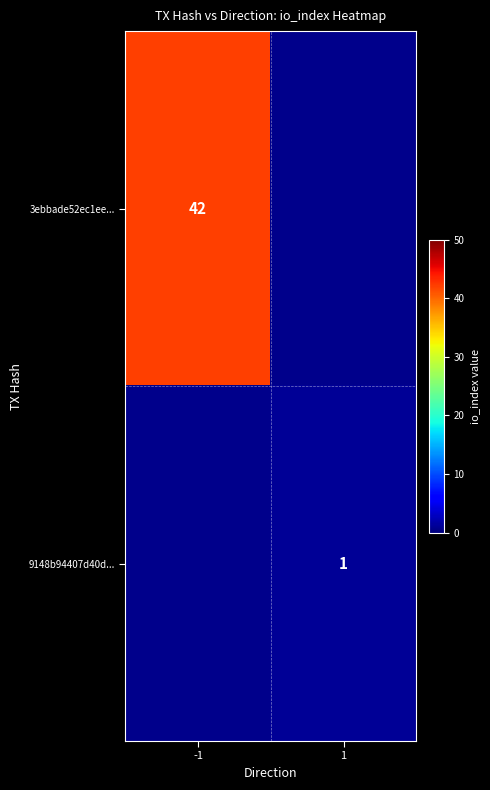

True or false: 9148b94407d40d... has a value of 0 at 1.

False